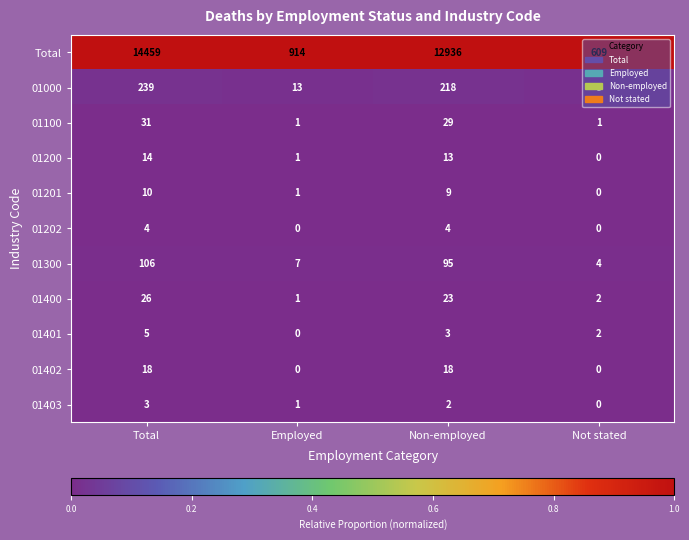

What is the greatest value displayed?

14459